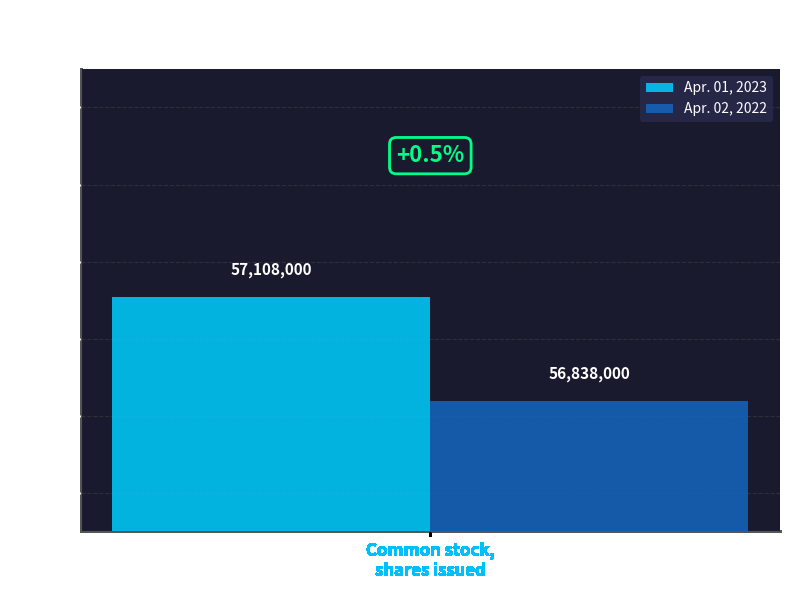

Are the bars grouped side by side (vs. stacked)?

Yes